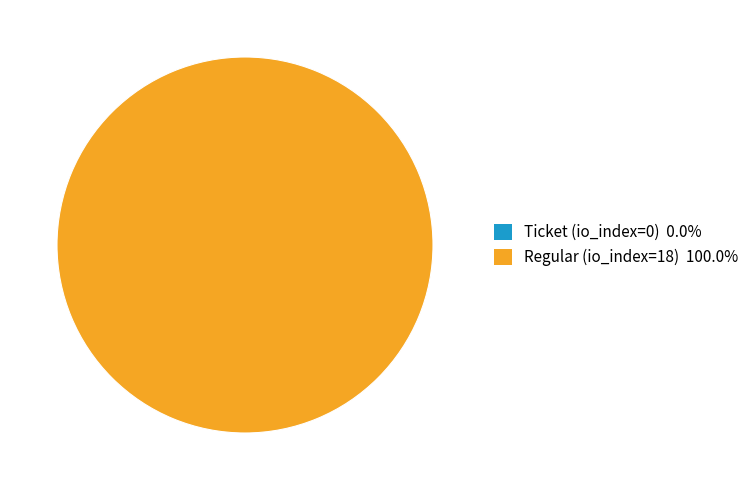

Is it true that Ticket (io_index=0) is 1% of the pie?

False